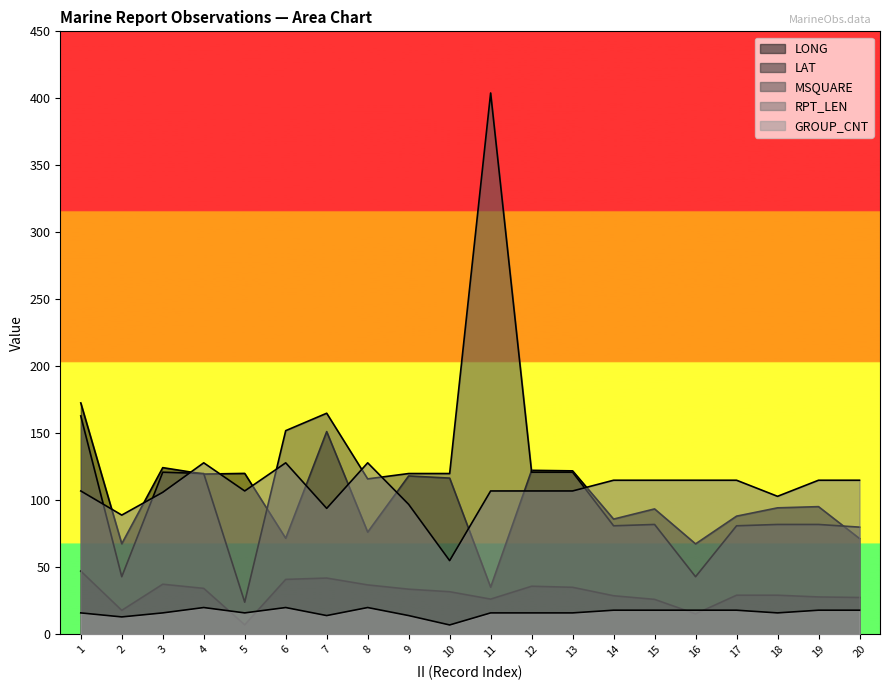

True or false: LAT and LONG intersect in this chart.

False